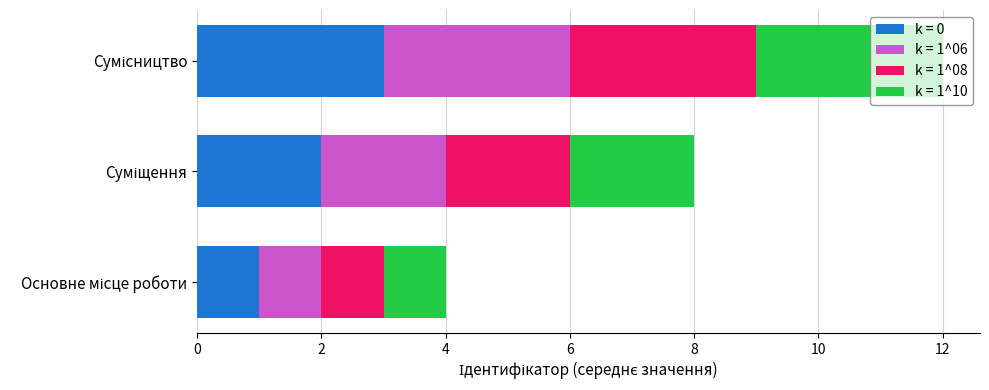

Reading right to left, what are all the values shown in this chart?

k = 0: Сумісництво=3	Суміщення=2	Основне місце роботи=1
k = 1^06: Сумісництво=3	Суміщення=2	Основне місце роботи=1
k = 1^08: Сумісництво=3	Суміщення=2	Основне місце роботи=1
k = 1^10: Сумісництво=3	Суміщення=2	Основне місце роботи=1